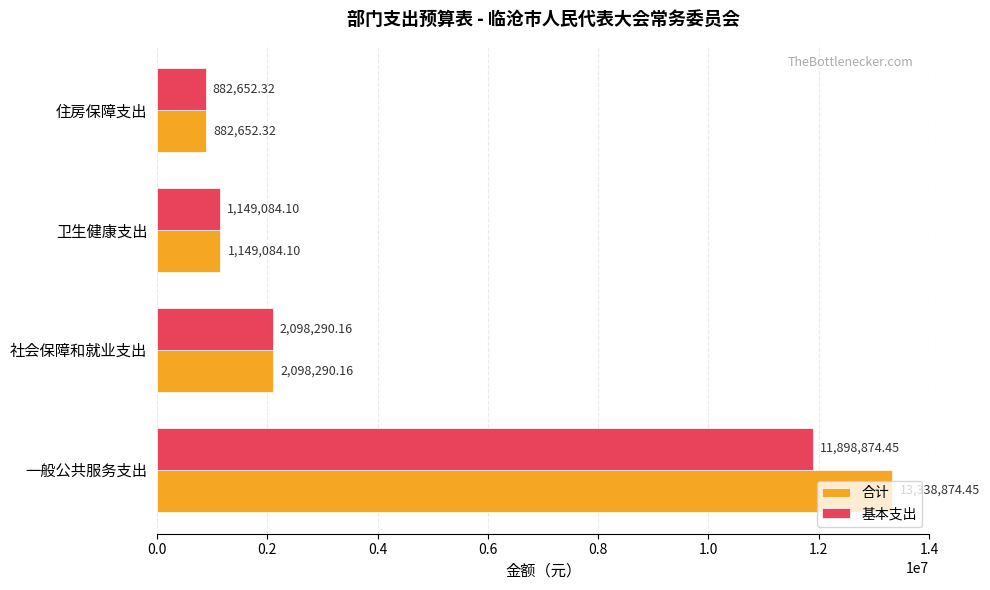

Is the value of 基本支出 at 住房保障支出 greater than the value of 合计 at 卫生健康支出?

No